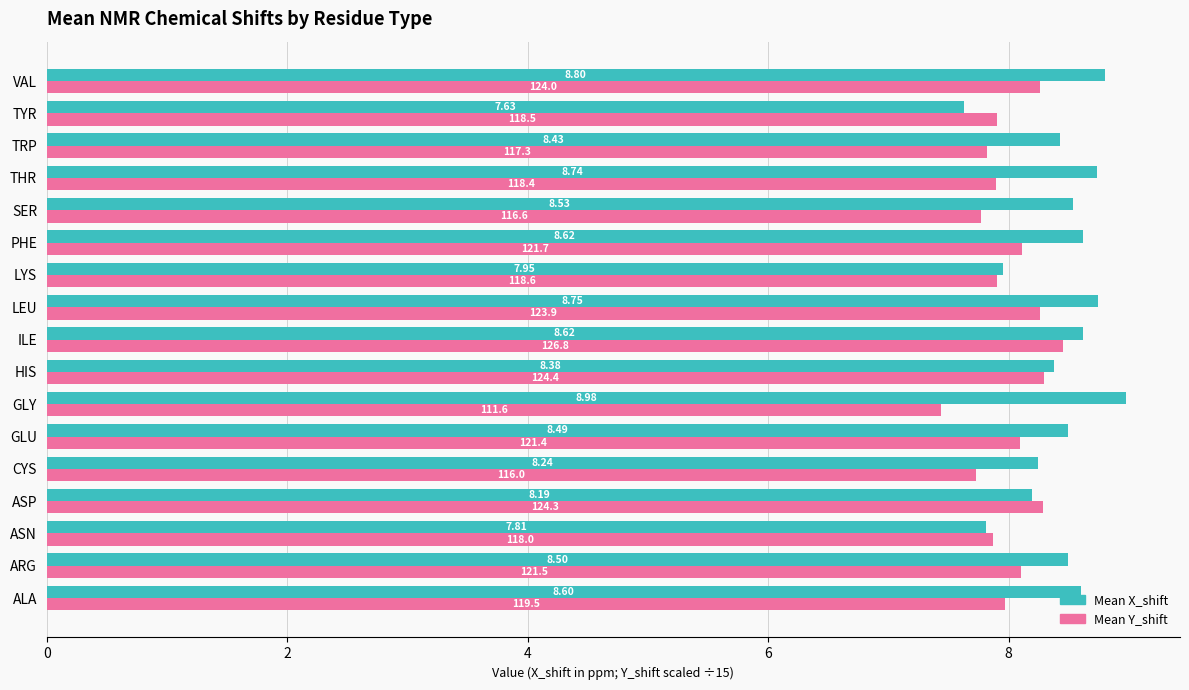

What is the difference between the maximum and second lowest values in the Mean X_shift series?

1.2